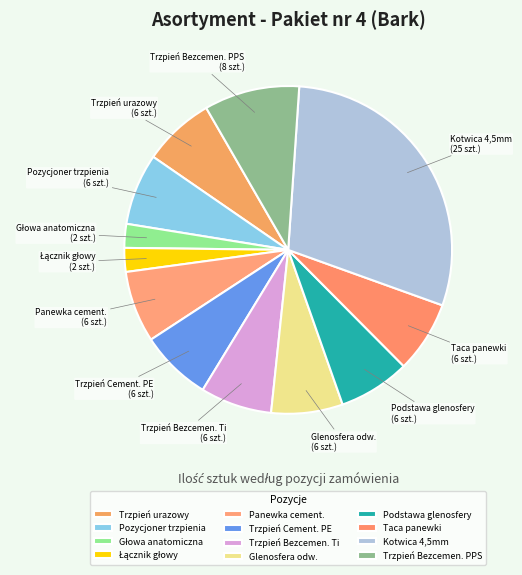

What is the largest slice in the pie chart?

Kotwica 4,5mm